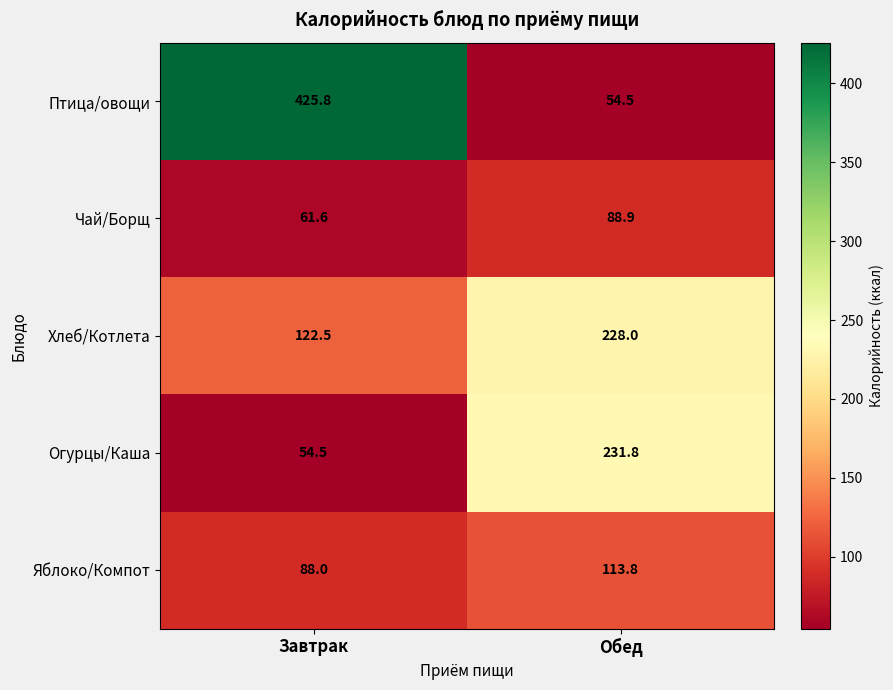

Reading left to right, transcribe all the data shown in this chart.

Птица/овощи: 425.8	54.5
Чай/Борщ: 61.6	88.9
Хлеб/Котлета: 122.5	228.0
Огурцы/Каша: 54.5	231.8
Яблоко/Компот: 88.0	113.8